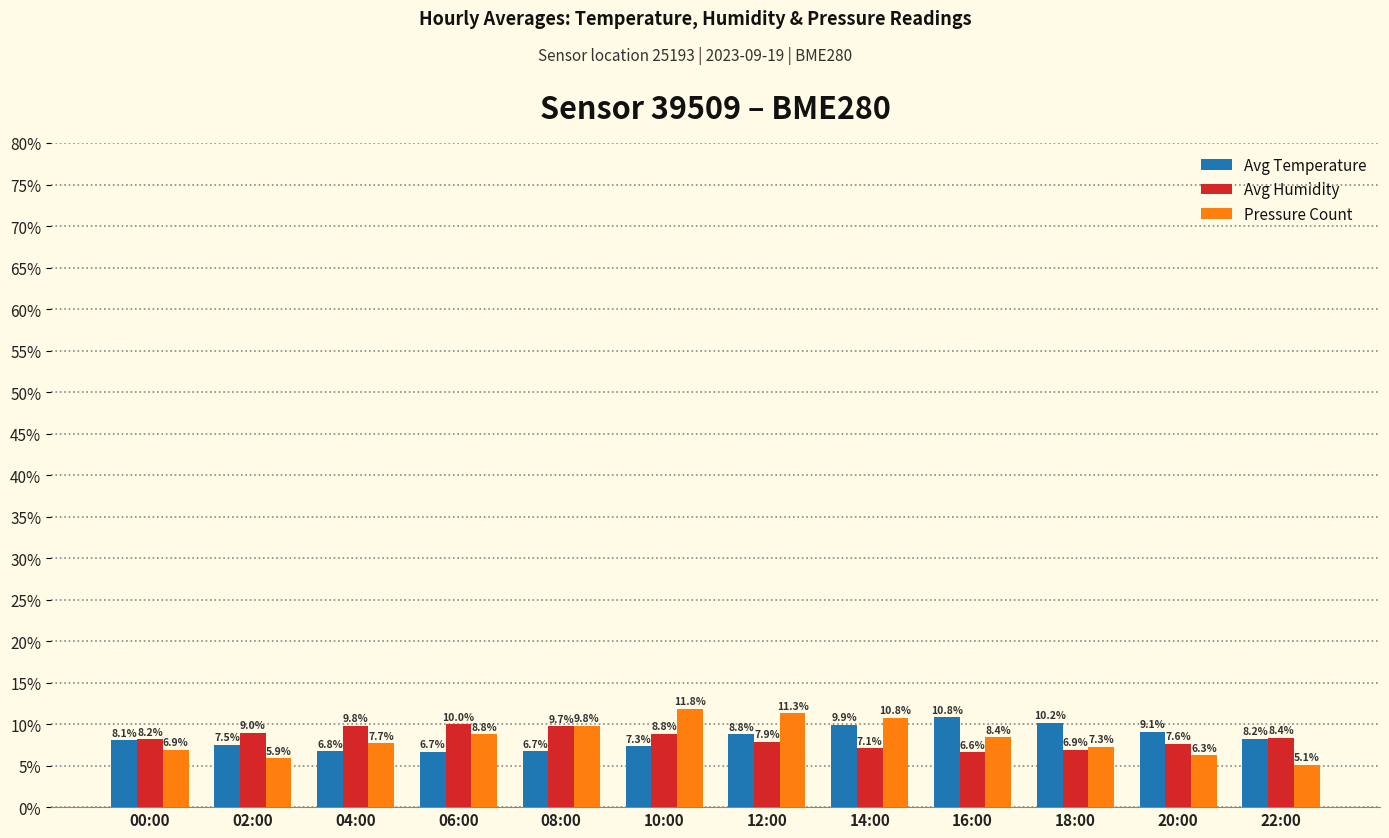

Reading right to left, transcribe all the data shown in this chart.

Avg Temperature: 8.2	9.1	10.2	10.8	9.9	8.8	7.3	6.7	6.7	6.8	7.5	8.1
Avg Humidity: 8.4	7.6	6.9	6.6	7.1	7.9	8.8	9.7	10.0	9.8	9.0	8.2
Pressure Count: 5.1	6.3	7.3	8.4	10.8	11.3	11.8	9.8	8.8	7.7	5.9	6.9